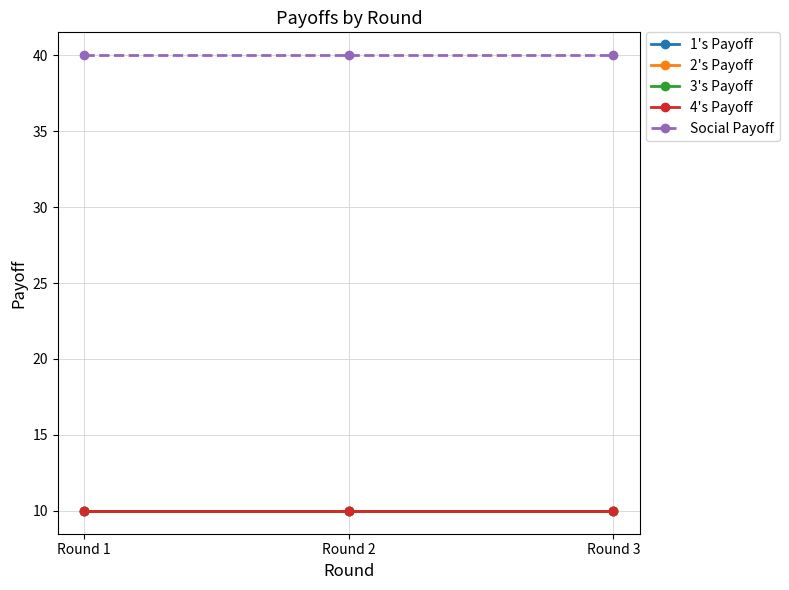

What is the difference between the highest and lowest values at Round 3?

30